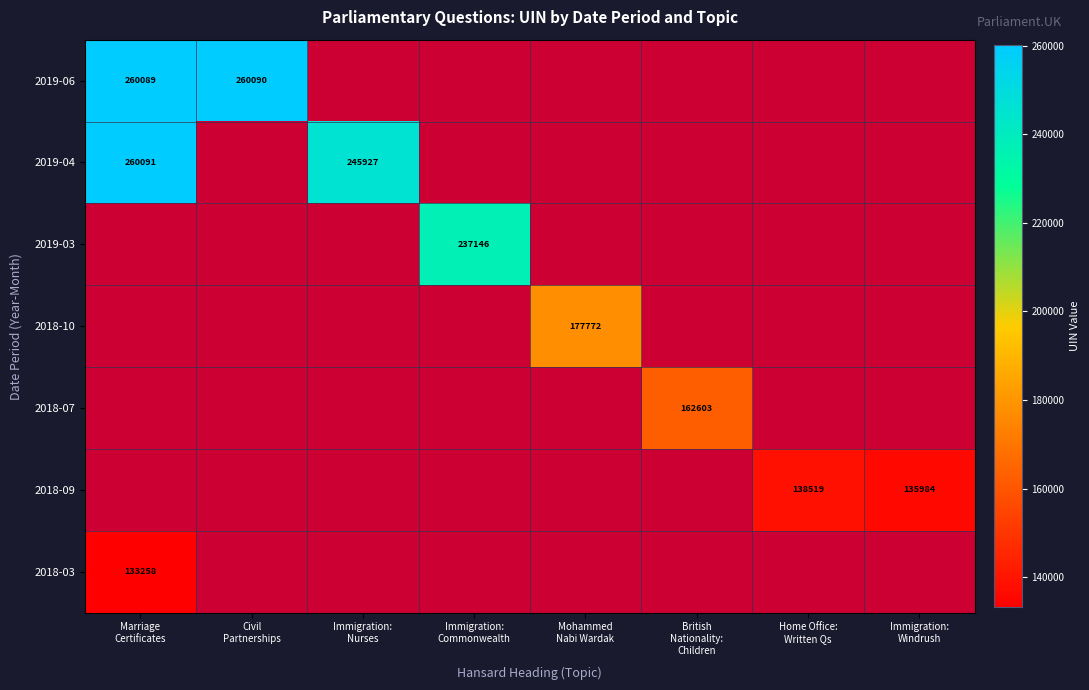

At which label is 2018-03 closest to 133258?

Marriage Certificates